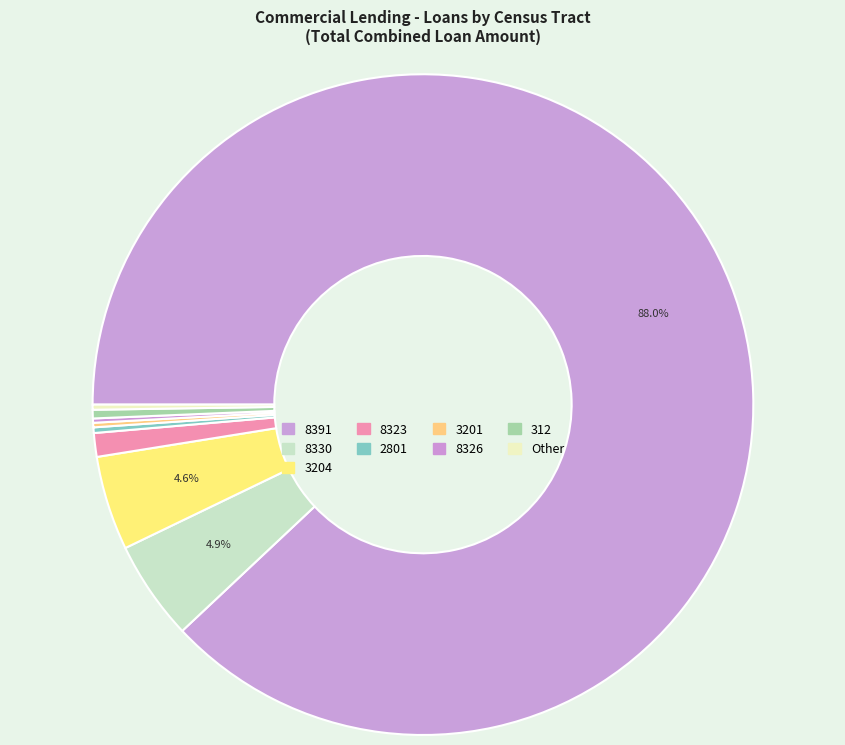

Which category has the biggest portion of the pie?

8391